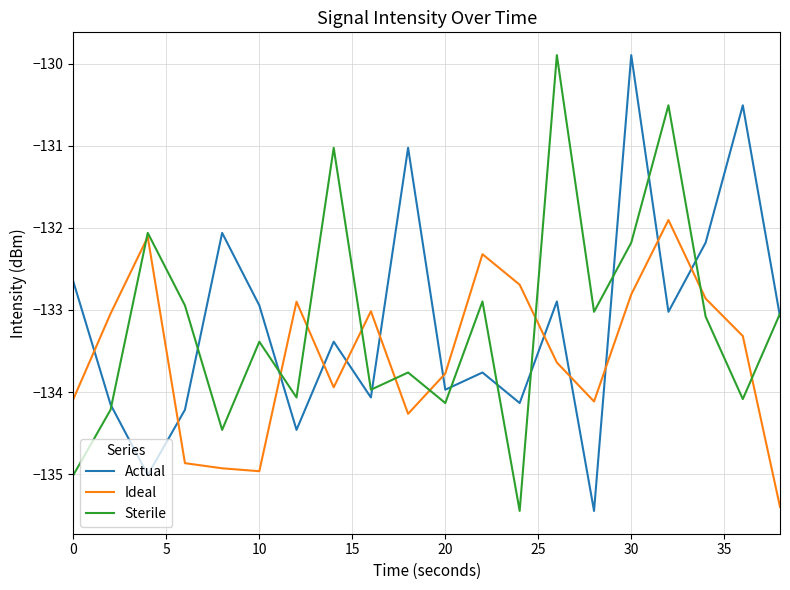

After their last crossing, which series has the higher values: Ideal or Actual?

Actual